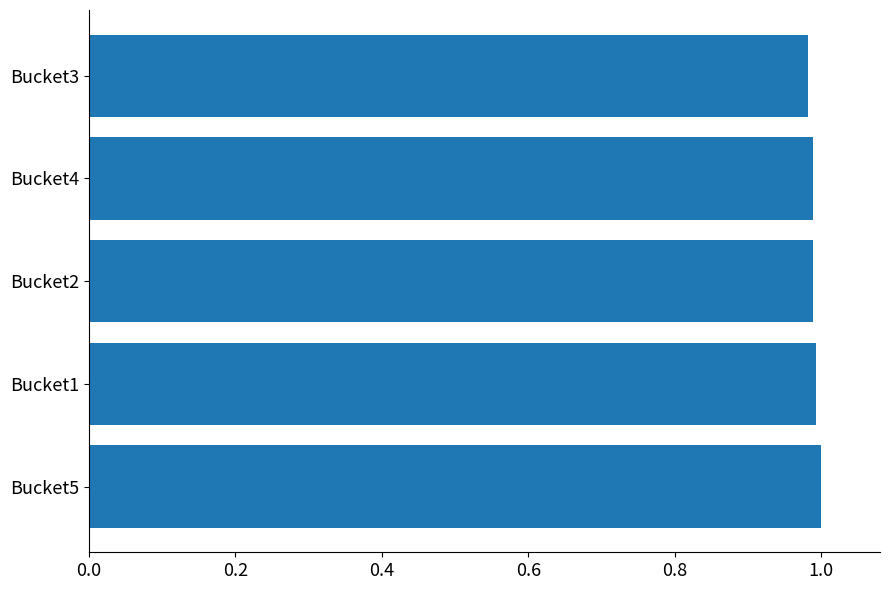

What is the sum of the values at Bucket2 and Bucket5?

2.0